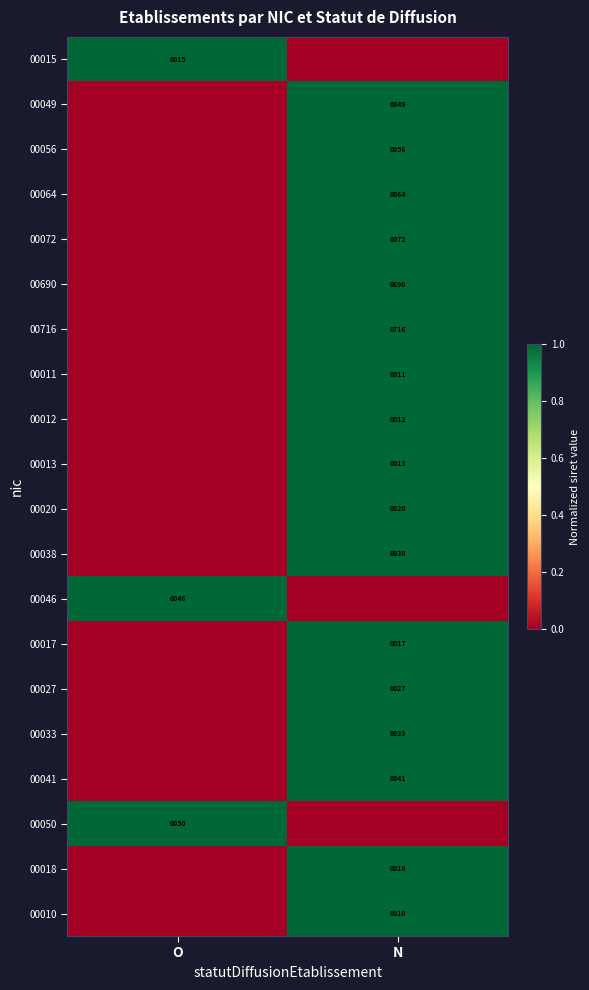

Between N and O, which is larger?

O